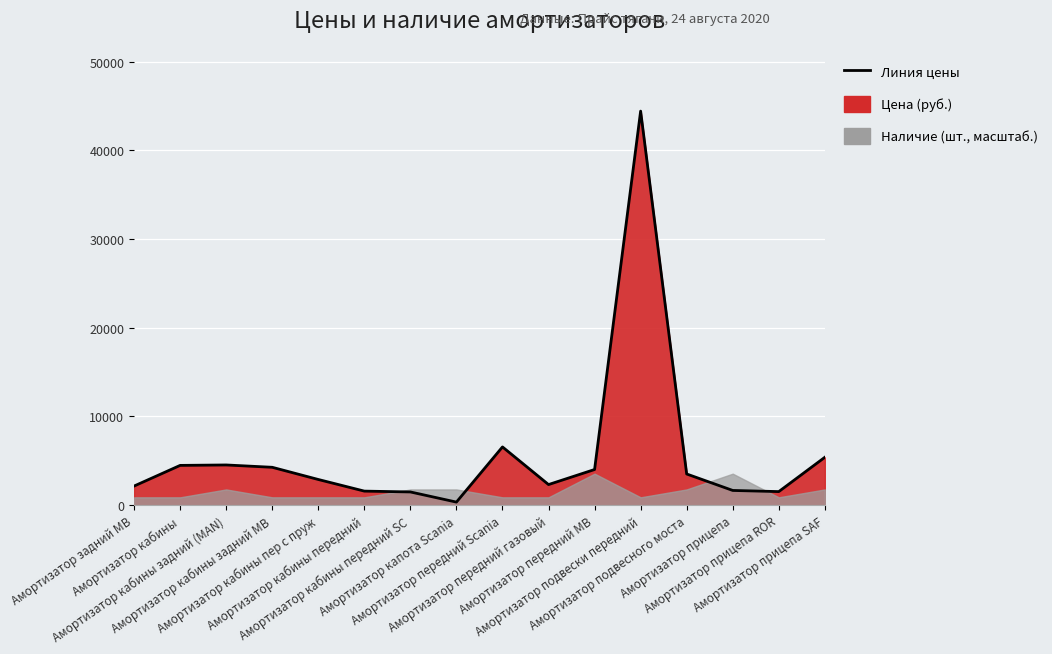

How many data points does each series have?

16